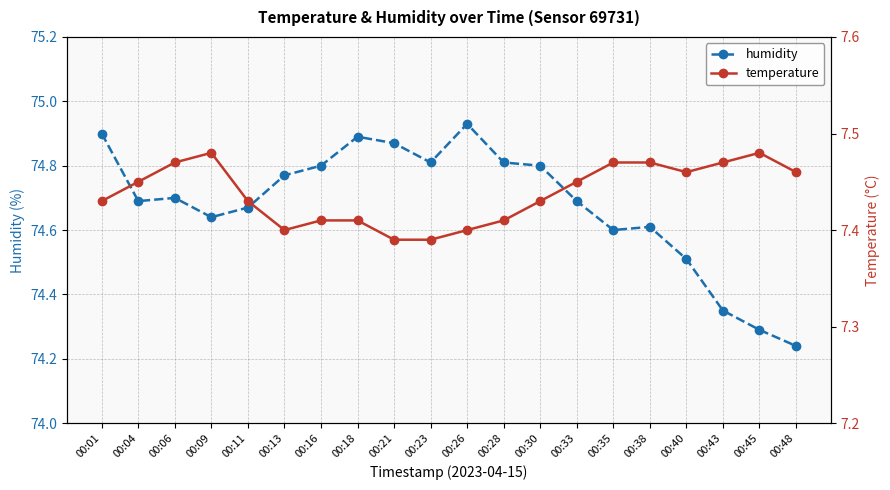

The temperature series shows 11.3 at 00:48. True or false?

False